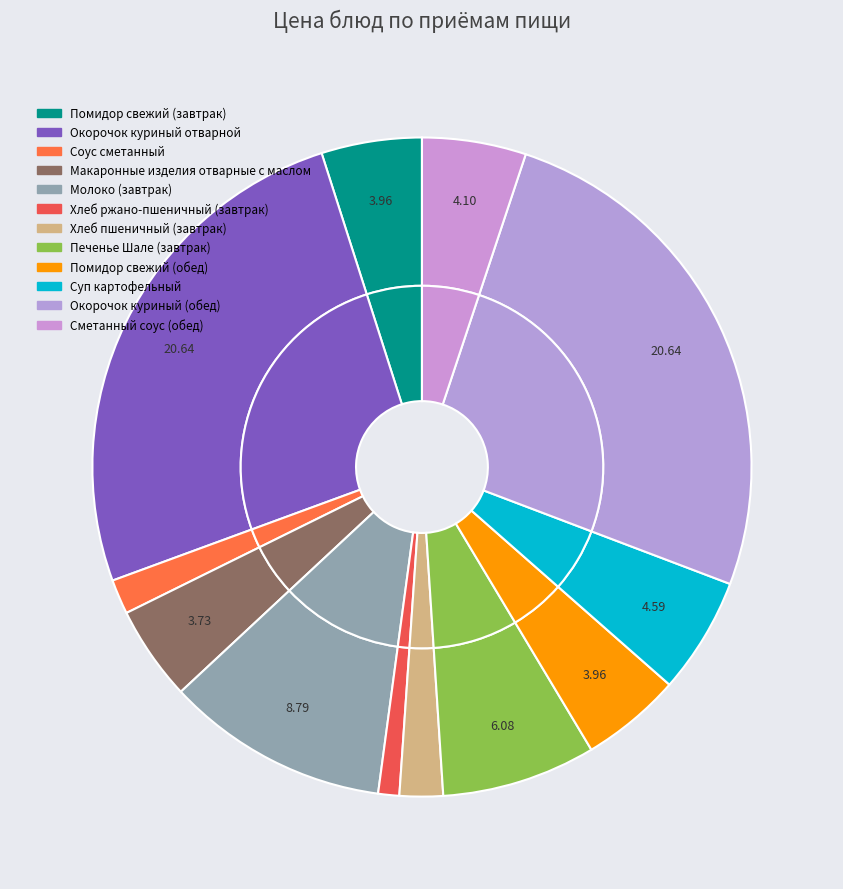

What is the smallest slice in the pie chart?

Хлеб ржано-пшеничный (завтрак)